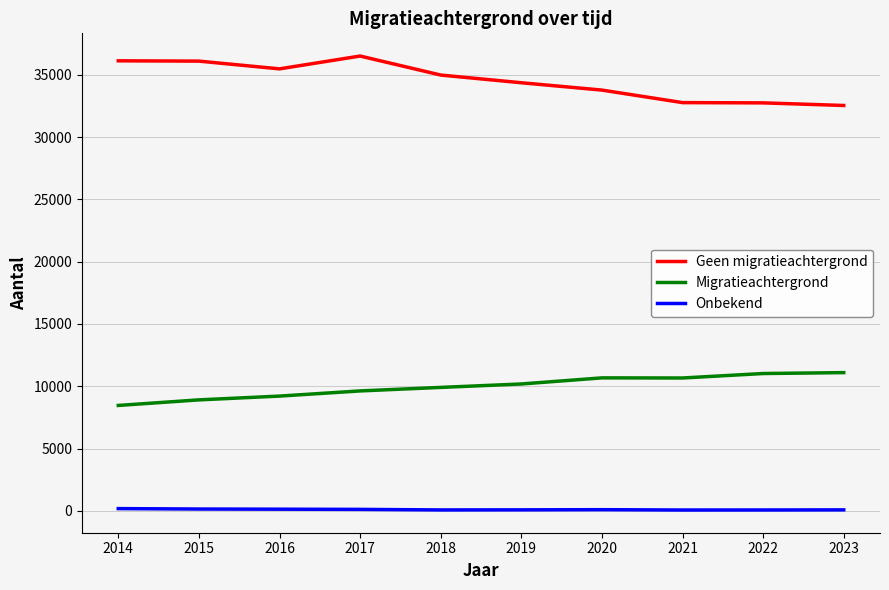

What is the difference between the maximum and minimum values in the Onbekend series?

113